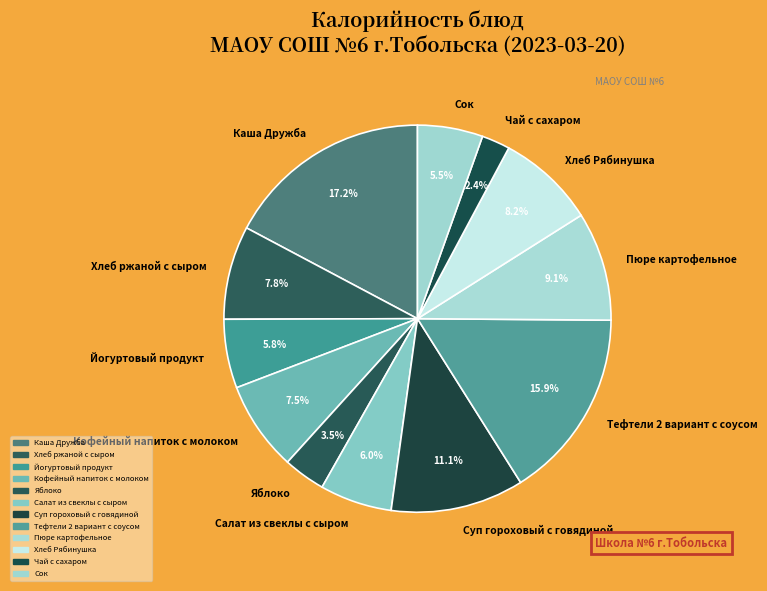

Is there a majority slice in this chart?

No